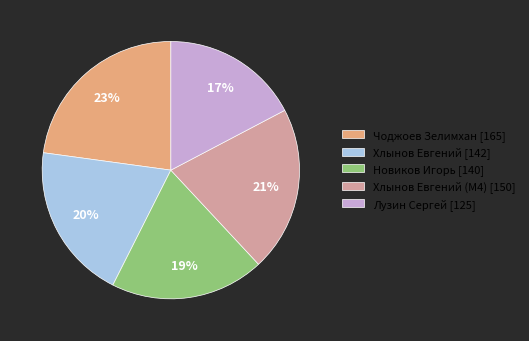

To the nearest percent, what percentage of the pie is Хлынов Евгений [142]?

20%